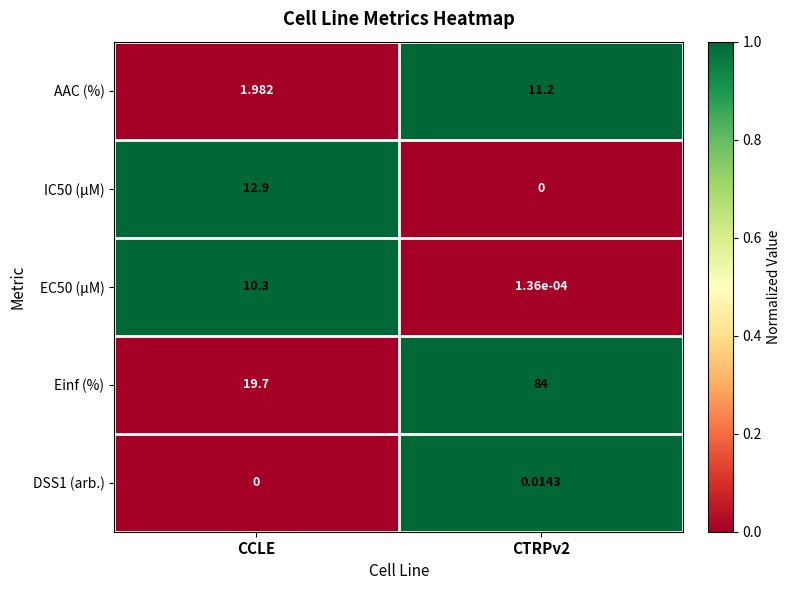

Between CCLE and CTRPv2, which series saw the biggest shift?

Einf (%)